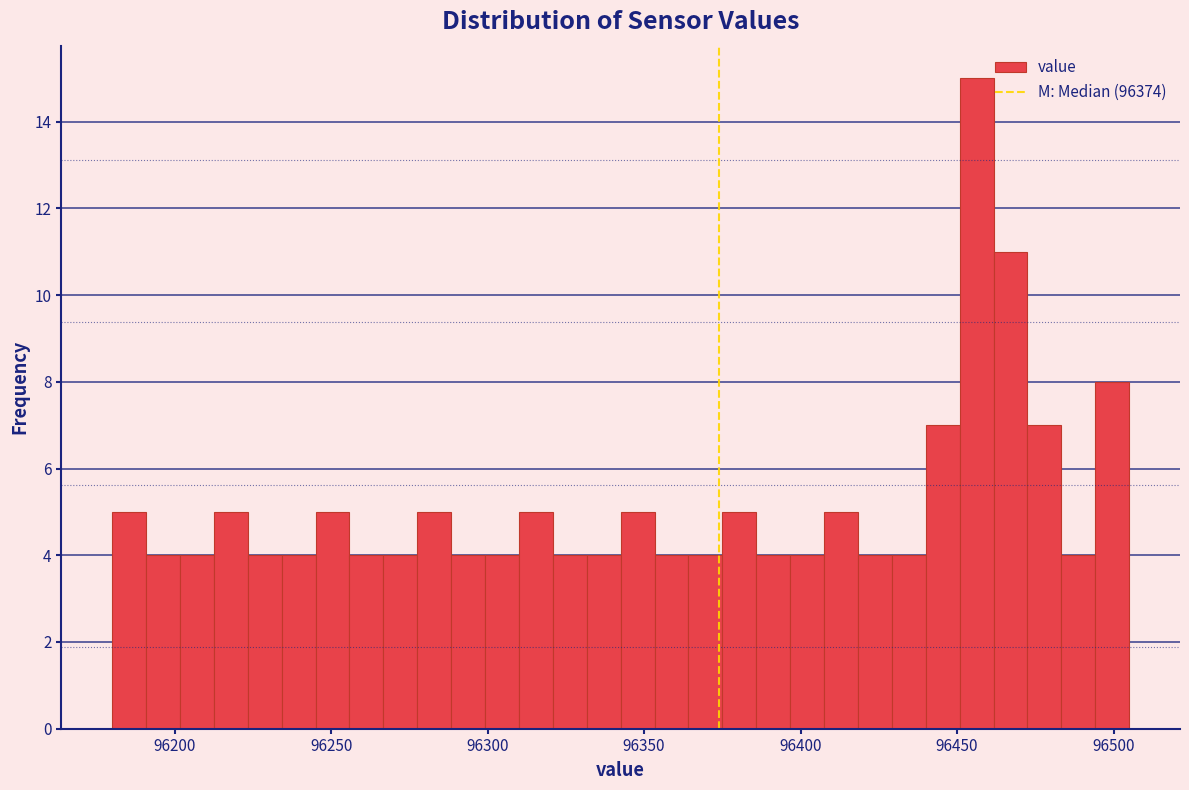

Around what value on the x-axis is the tallest bar? Give the approximate position of its centre, as read against the axis.

96455